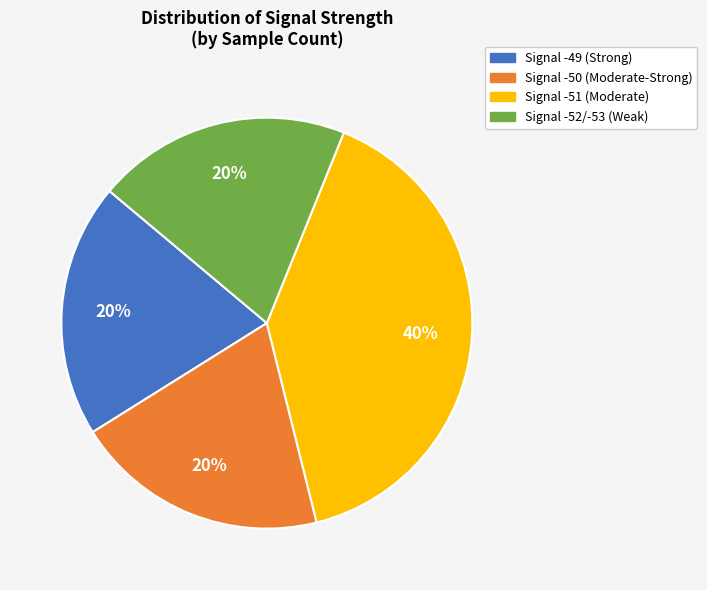

Which category has the biggest portion of the pie?

Signal -51 (Moderate)